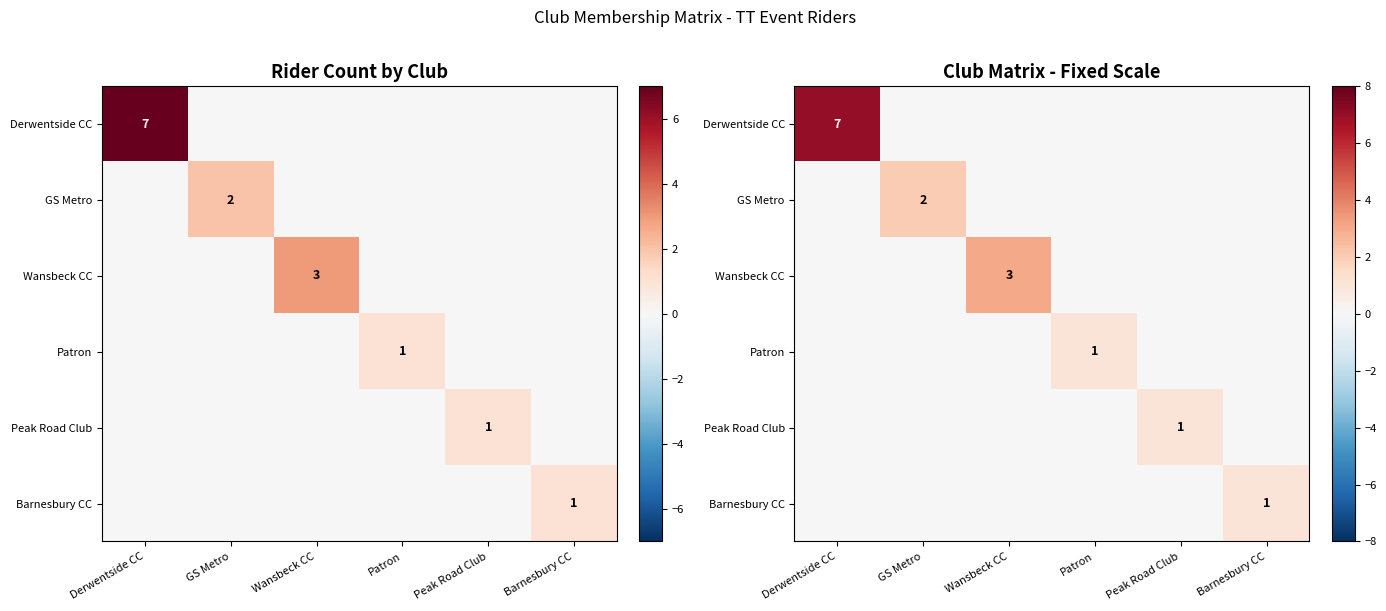

Rank the categories by Patron value from highest to lowest.

Patron, Derwentside CC, GS Metro, Wansbeck CC, Peak Road Club, Barnesbury CC